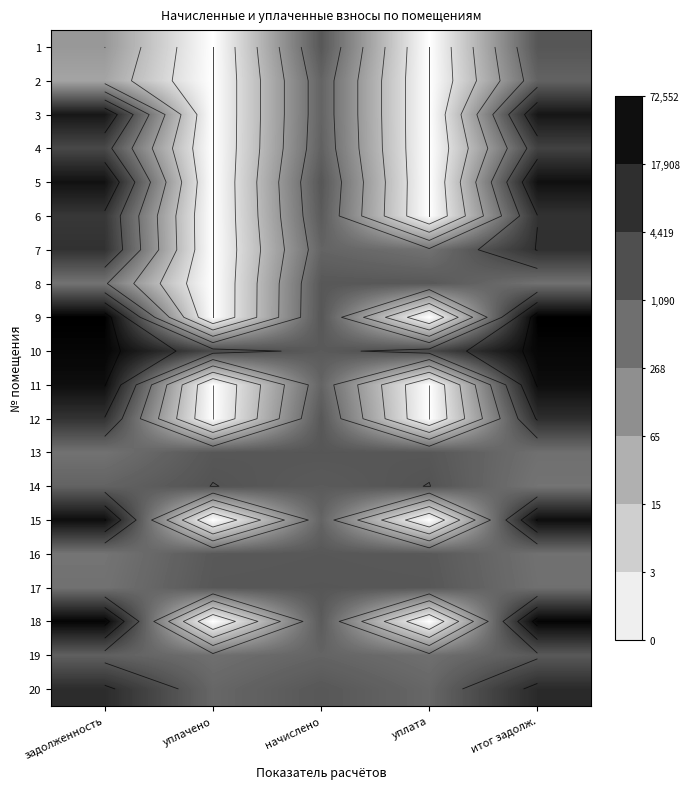

At which category is the sum across all series the highest?

итог задолж.